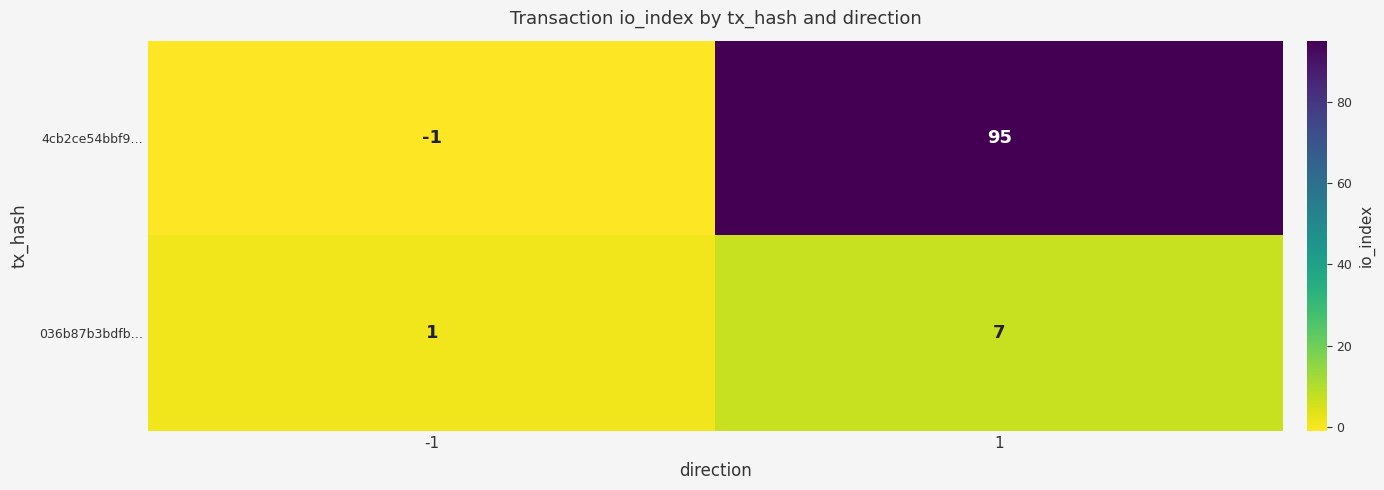

Which category has the lowest value across all series?

-1